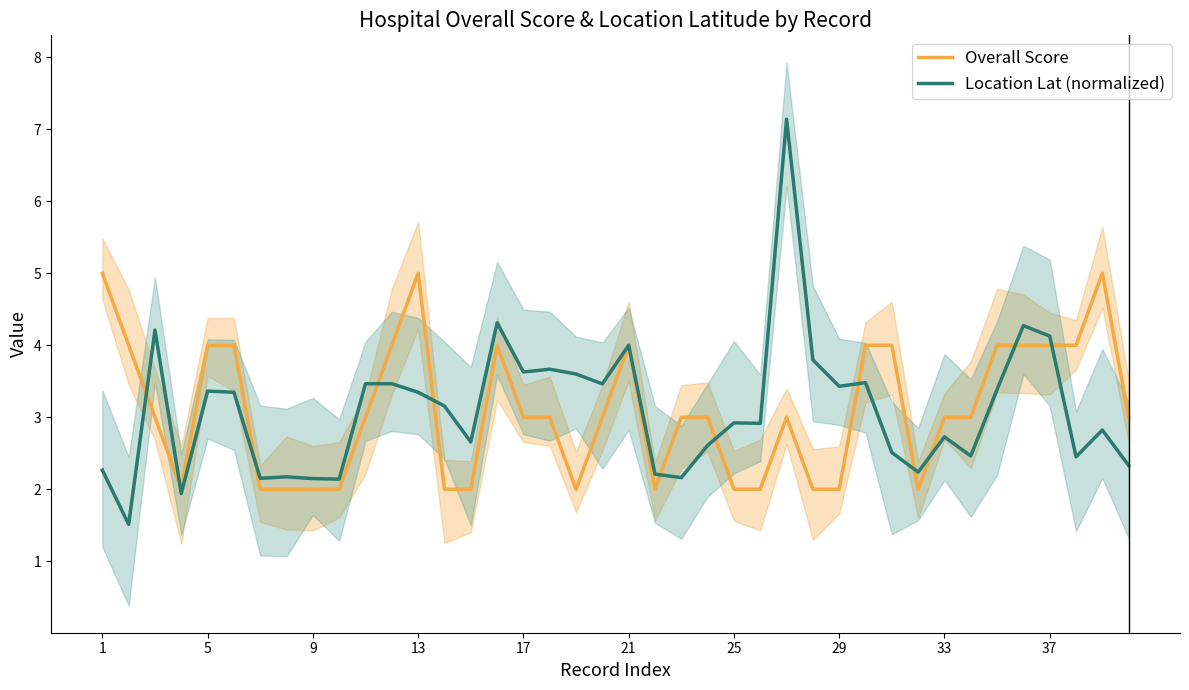

At which label does Overall Score first exceed 3?

1